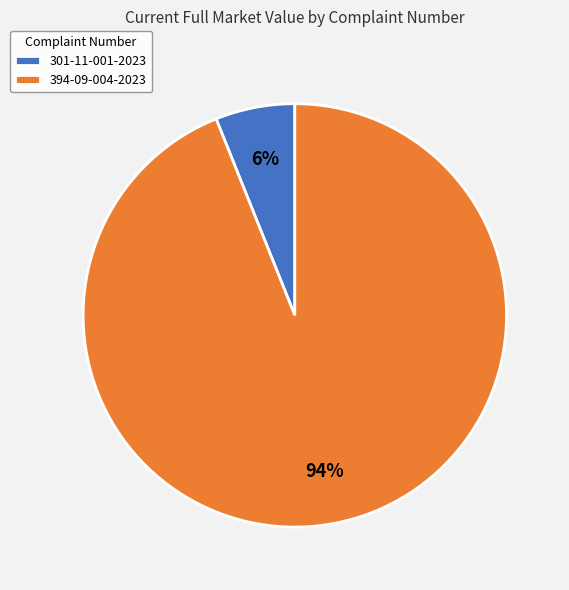

What percentage is the 301-11-001-2023 slice, to the nearest percent?

6%